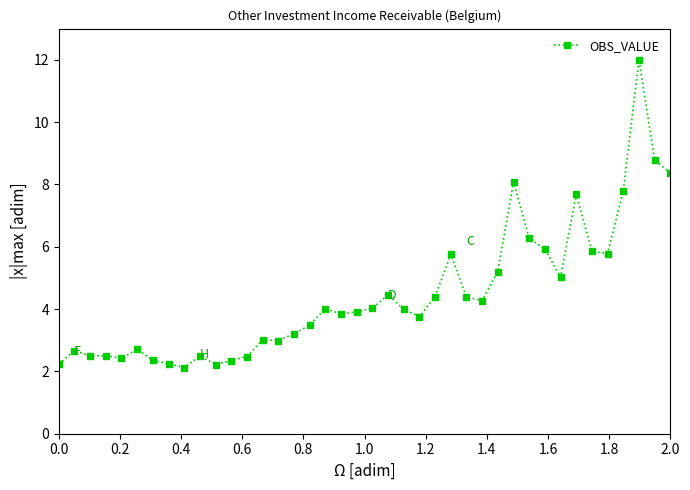

What is the difference between the second highest and minimum values?

6.7